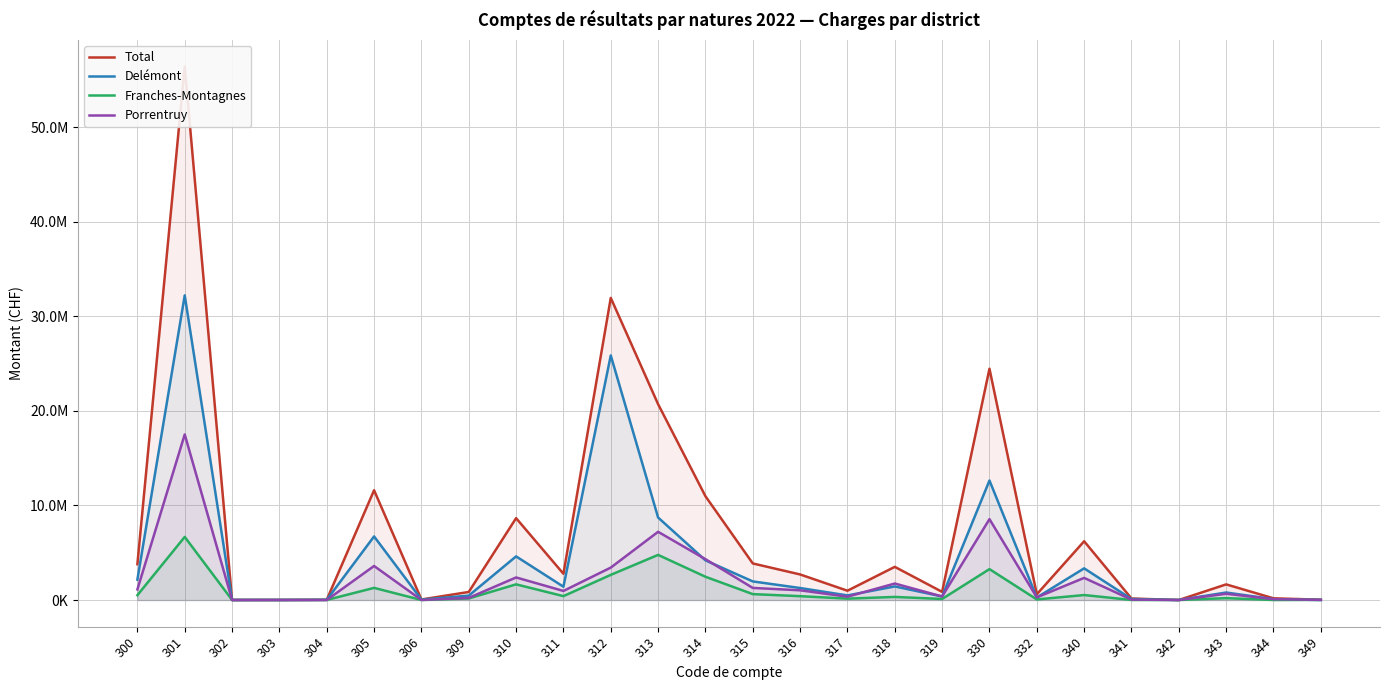

How many distinct data groups are displayed?

4